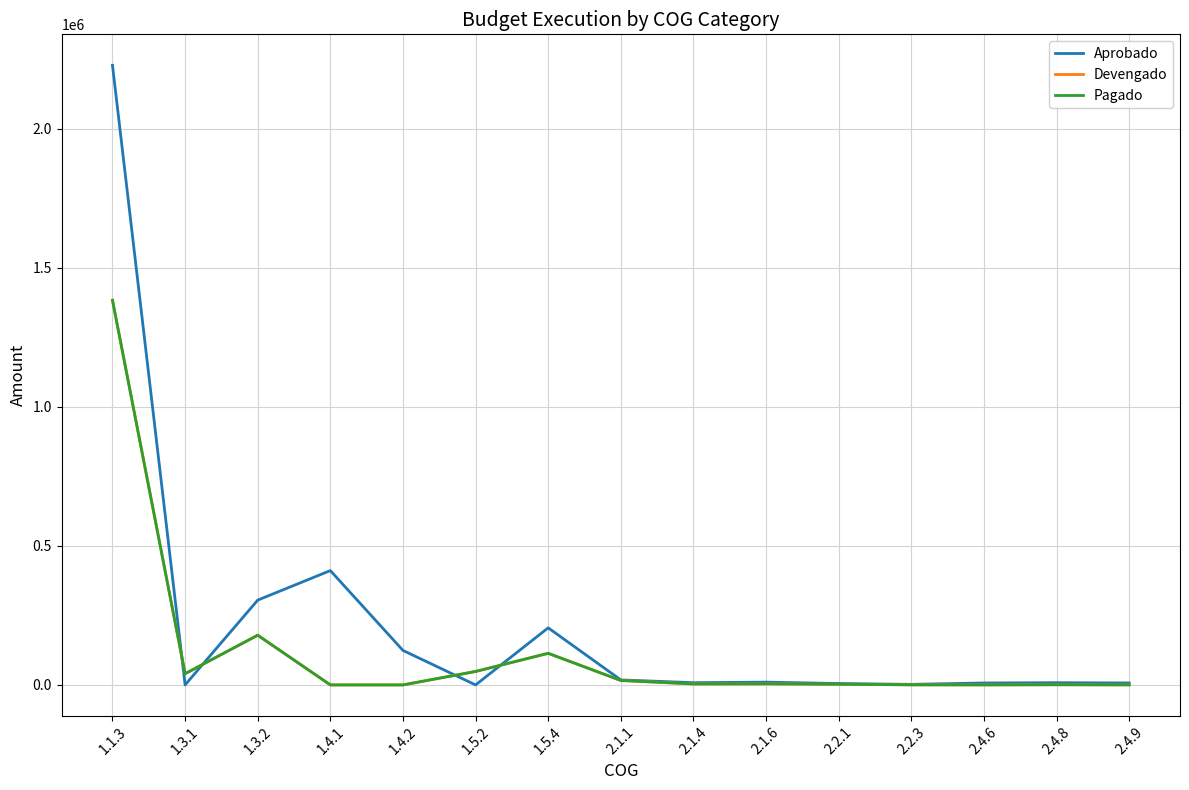

Does the chart display data point markers on the line(s)?

No